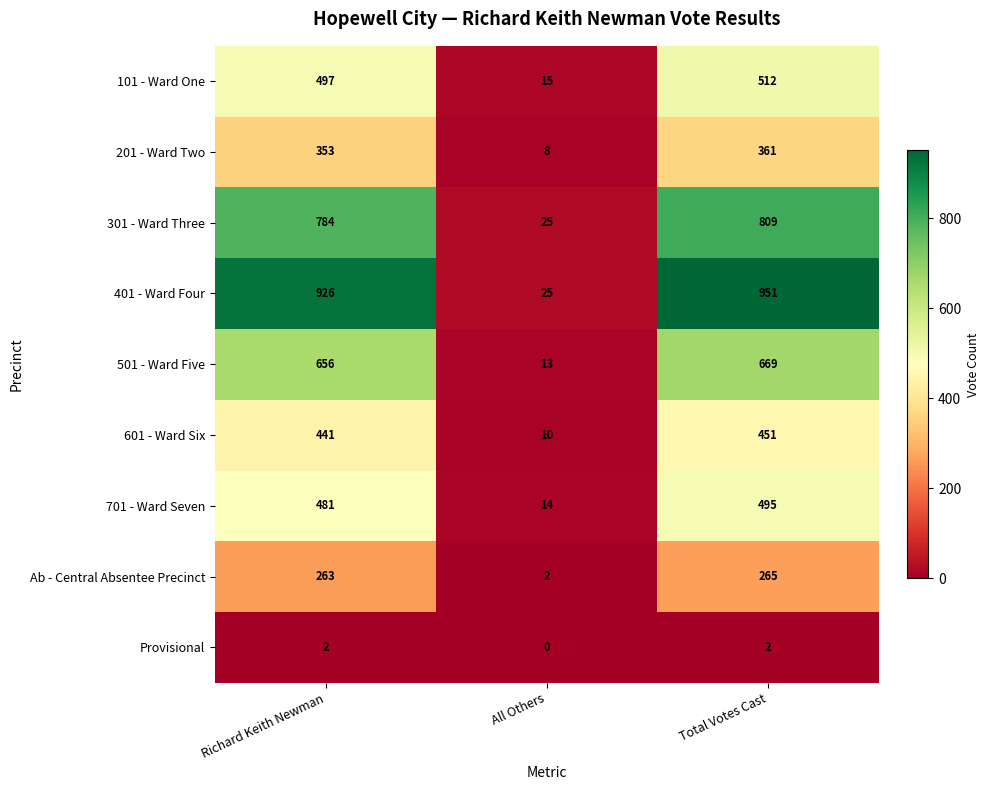

Which series has the largest total across all categories?

401 - Ward Four